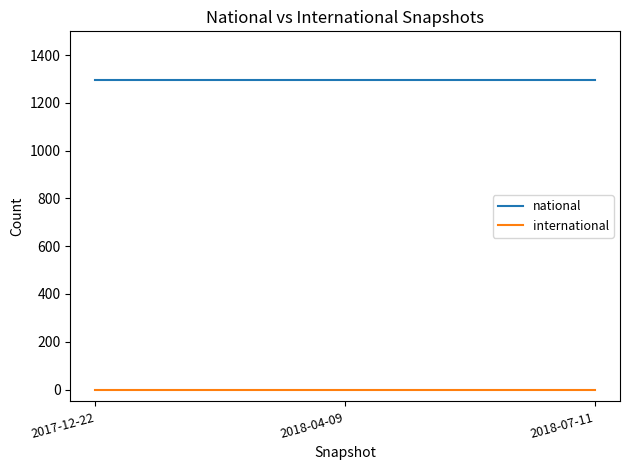

What is the highest value of the national series?

1295